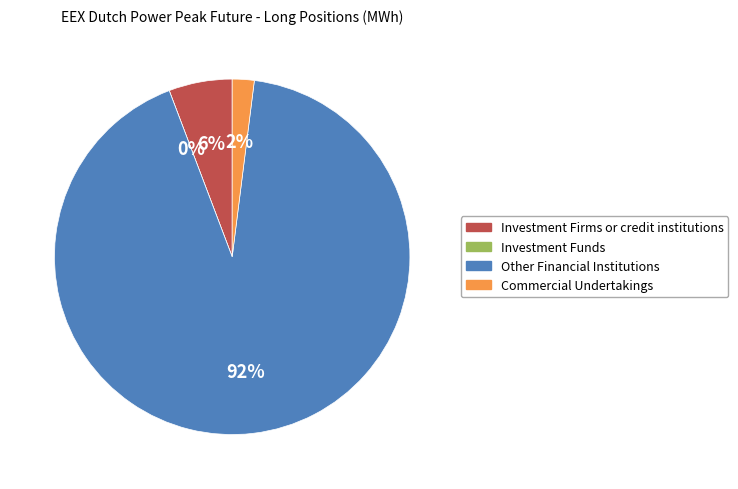

What percentage is the Commercial Undertakings slice, to the nearest percent?

2%